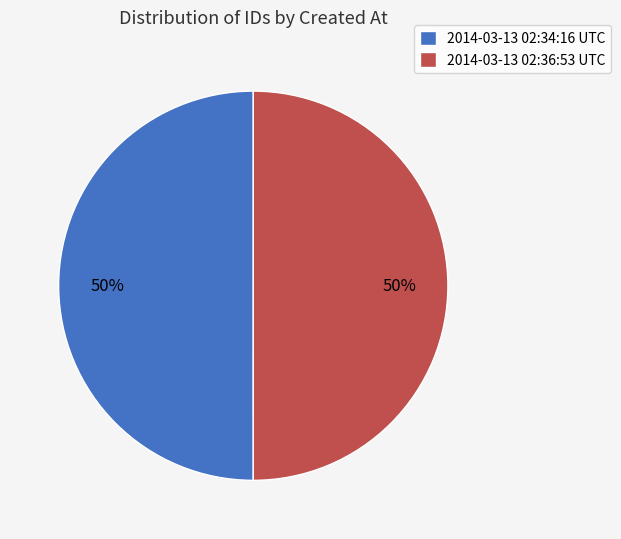

Is it true that 2014-03-13 02:36:53 UTC is 50% of the pie?

True